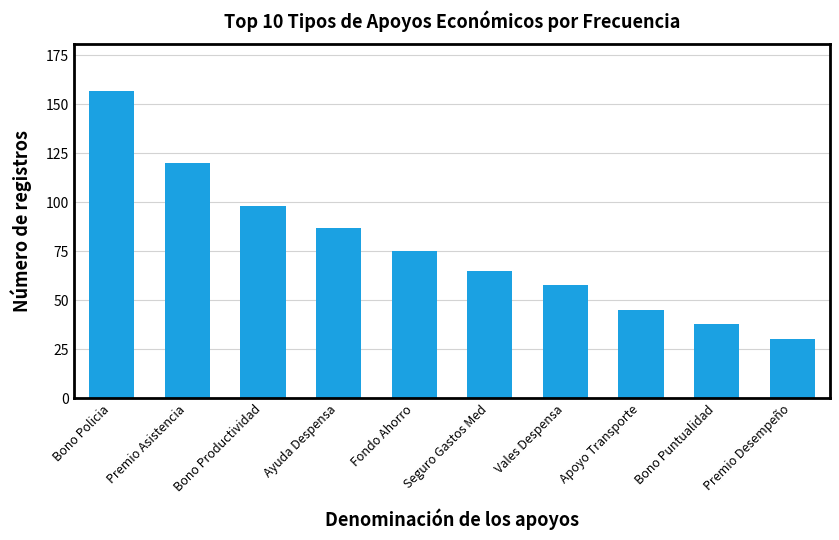

How many data points does each series have?

10